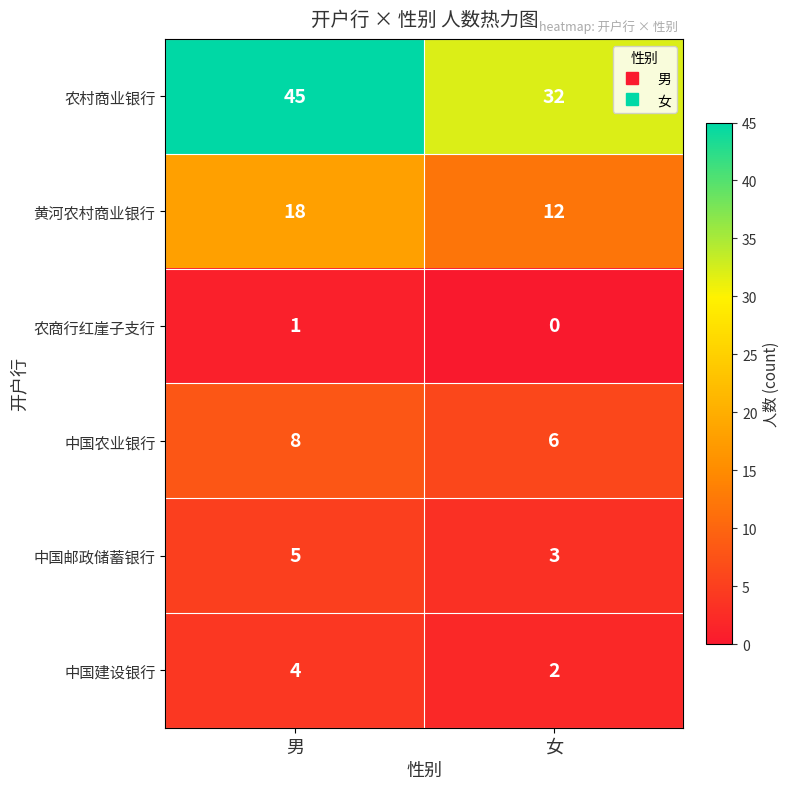

Reading left to right, what are all the values shown in this chart?

农村商业银行: 45	32
黄河农村商业银行: 18	12
农商行红崖子支行: 1	0
中国农业银行: 8	6
中国邮政储蓄银行: 5	3
中国建设银行: 4	2